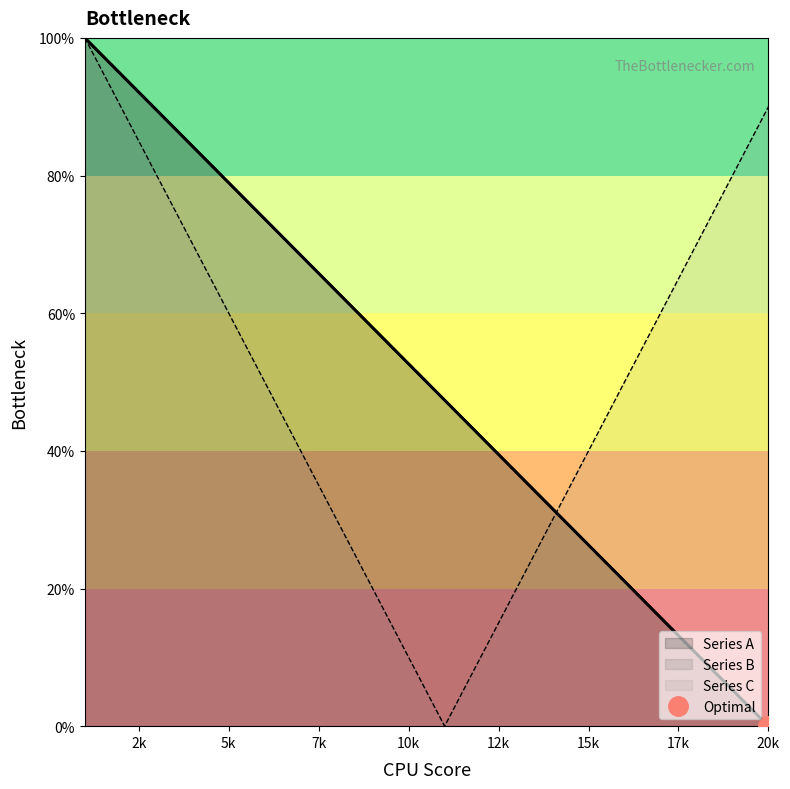

True or false: Series B has more than 1 points higher than both neighbors.

False